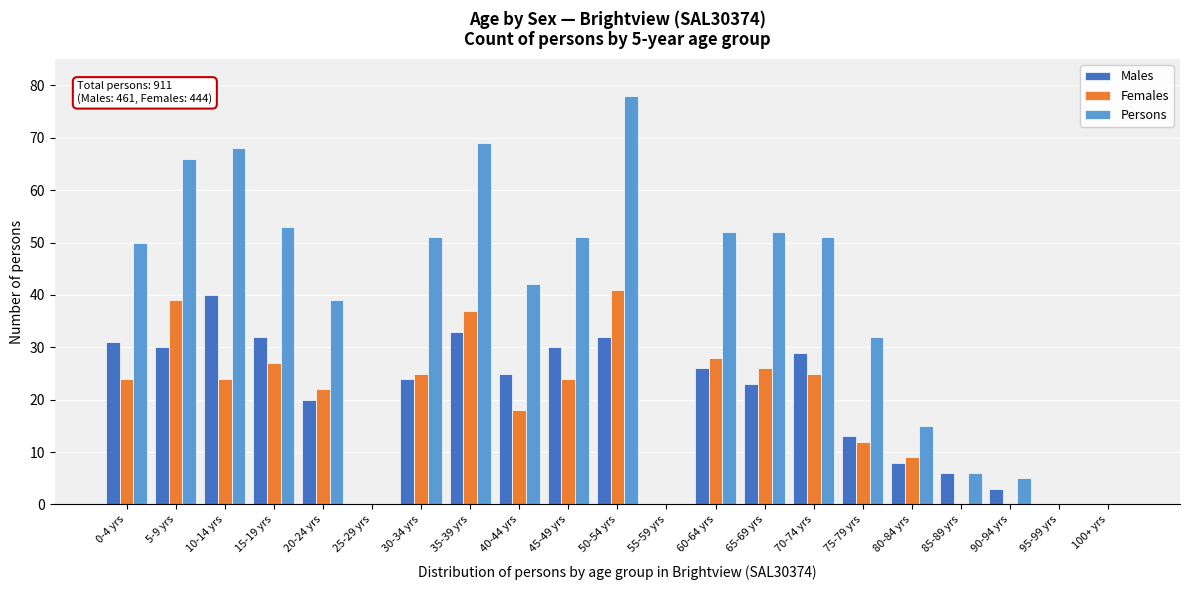

Is it true that Males equals 12 at 45-49 yrs?

False